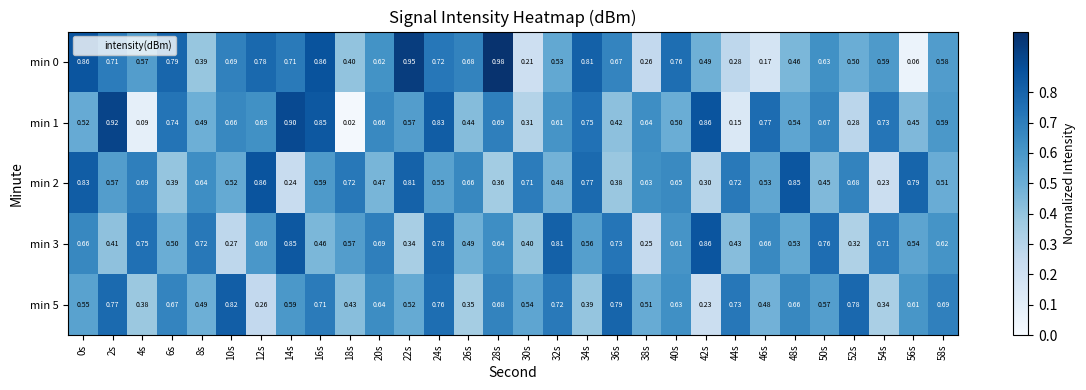

Count the number of data series in this chart.

5